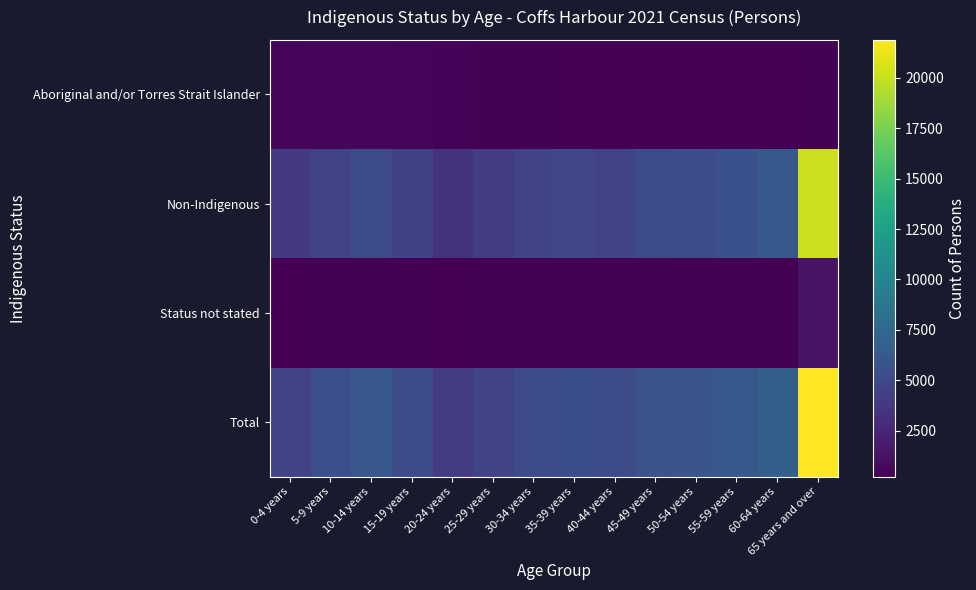

Reading left to right, list all the values displayed in this chart.

Aboriginal and/or Torres Strait Islander: 0-4 years=541	5-9 years=599	10-14 years=619	15-19 years=501	20-24 years=398	25-29 years=330	30-34 years=319	35-39 years=290	40-44 years=256	45-49 years=263	50-54 years=260	55-59 years=216	60-64 years=219	65 years and over=335
Non-Indigenous: 0-4 years=3848	5-9 years=4622	10-14 years=5126	15-19 years=4419	20-24 years=3395	25-29 years=4027	30-34 years=4533	35-39 years=4801	40-44 years=4611	45-49 years=5164	50-54 years=5315	55-59 years=5646	60-64 years=6231	65 years and over=20202
Status not stated: 0-4 years=242	5-9 years=299	10-14 years=380	15-19 years=314	20-24 years=214	25-29 years=328	30-34 years=338	35-39 years=319	40-44 years=344	45-49 years=326	50-54 years=323	55-59 years=314	60-64 years=307	65 years and over=1343
Total: 0-4 years=4629	5-9 years=5516	10-14 years=6121	15-19 years=5235	20-24 years=4012	25-29 years=4682	30-34 years=5189	35-39 years=5404	40-44 years=5213	45-49 years=5757	50-54 years=5899	55-59 years=6167	60-64 years=6757	65 years and over=21886